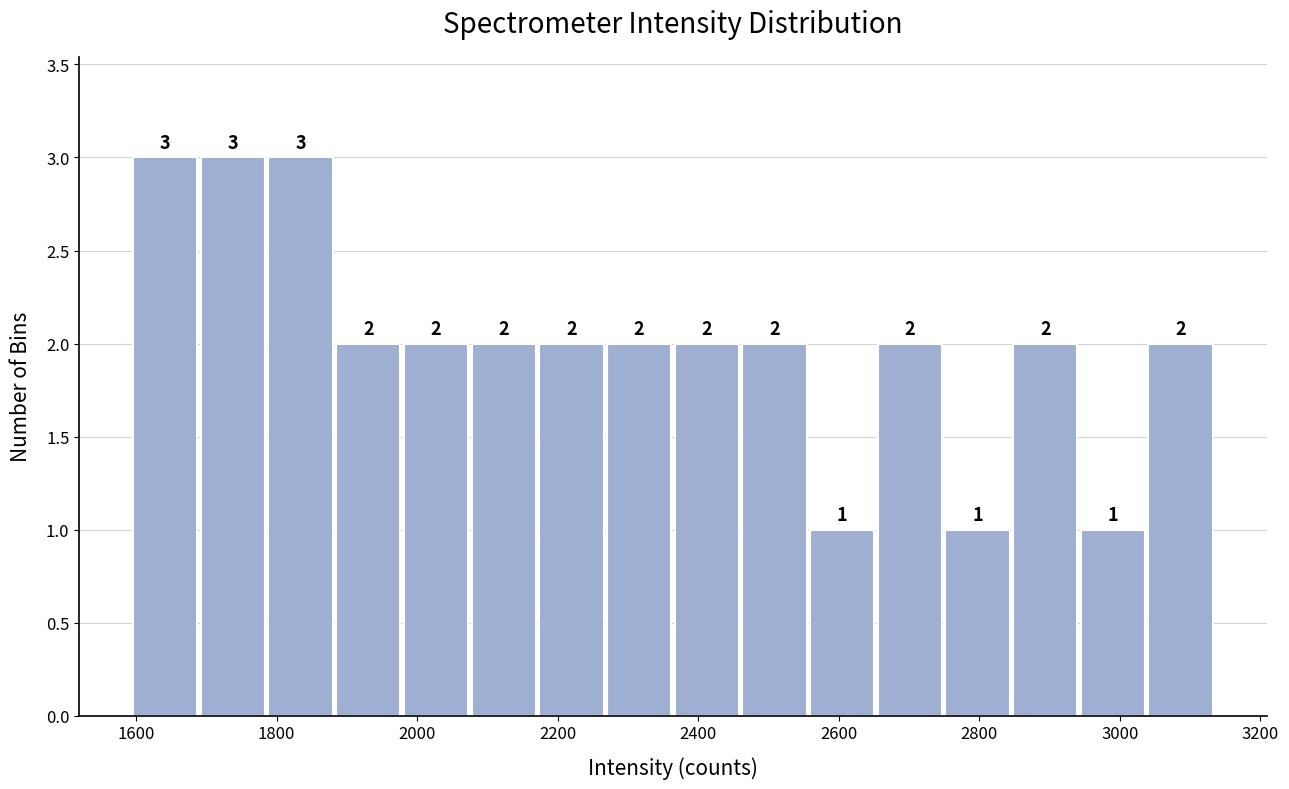

Reading left to right, list every bar in this chart as the range it spans on the x-axis followed by its height. The bar edges are not printed on the chart, so give them approximately, as read against the axis.

1600 to 1680: 3
1680 to 1780: 3
1780 to 1880: 3
1880 to 1980: 2
1980 to 2080: 2
2080 to 2180: 2
2180 to 2260: 2
2260 to 2360: 2
2360 to 2460: 2
2460 to 2560: 2
2560 to 2660: 1
2660 to 2740: 2
2740 to 2840: 1
2840 to 2940: 2
2940 to 3040: 1
3040 to 3140: 2